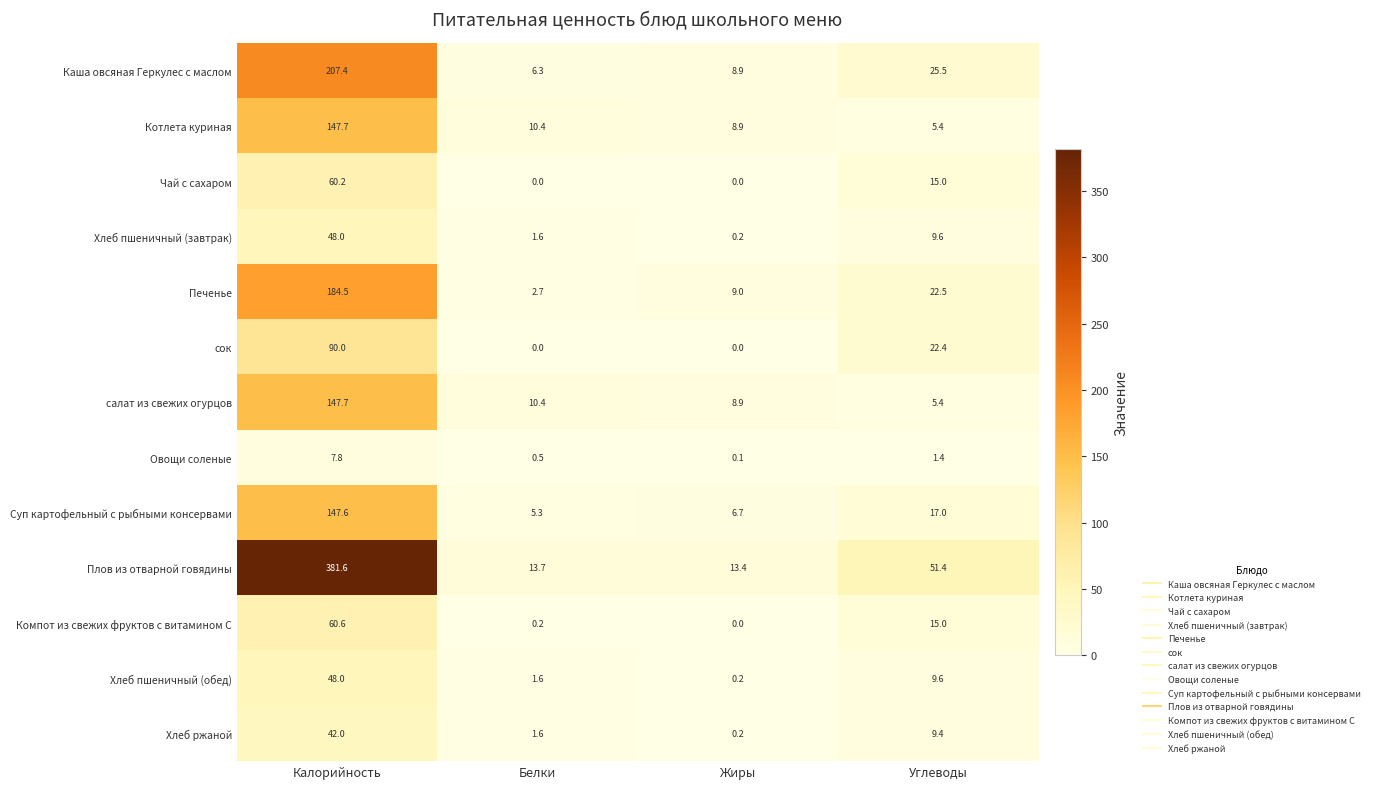

Which series has the largest total across all categories?

Плов из отварной говядины